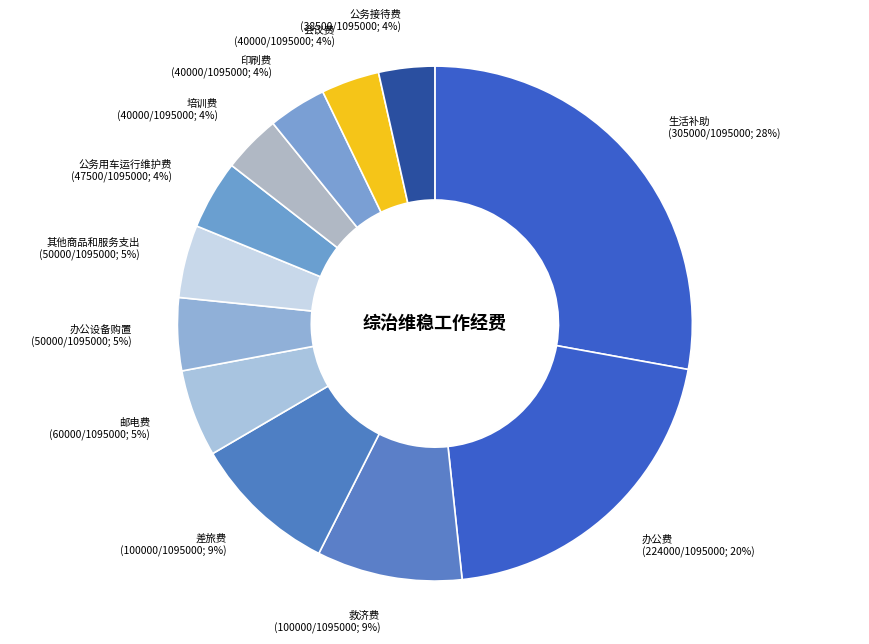

How many segments does this pie chart have?

12